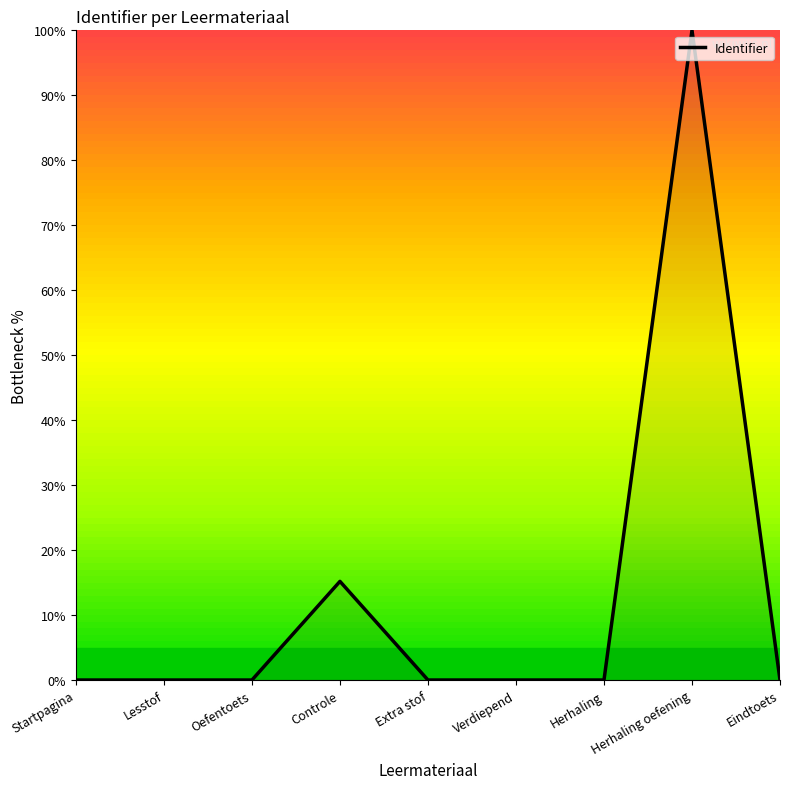

The value at Oefentoets is 0.0. True or false?

True